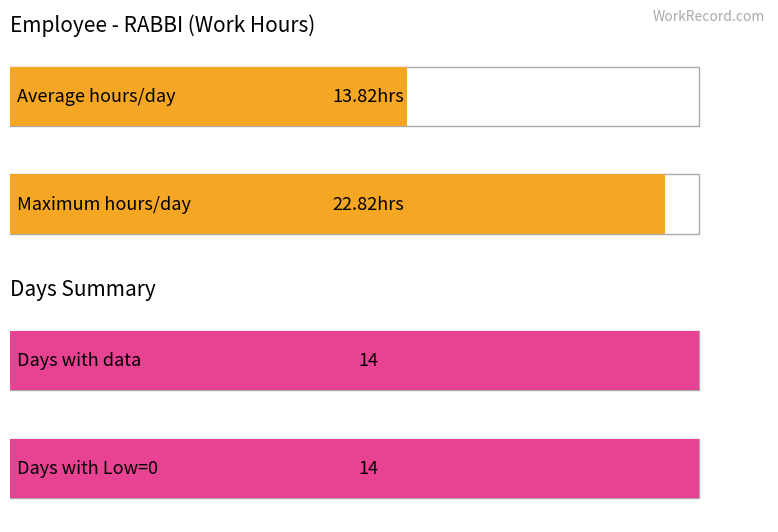

What is the average value of the Average utilization series?

13.8